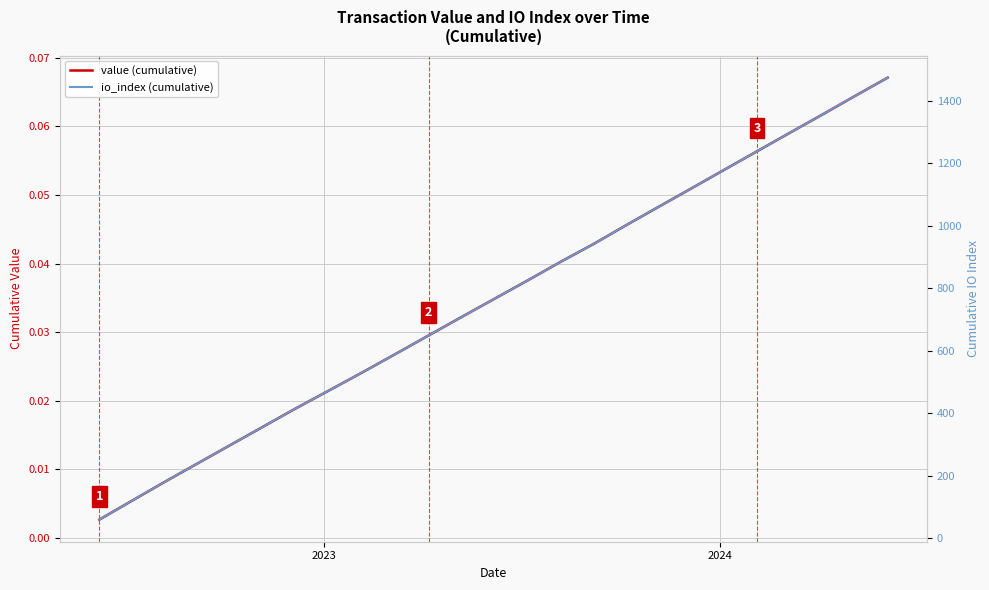

True or false: value (cumulative) and io_index (cumulative) cross at least once.

False